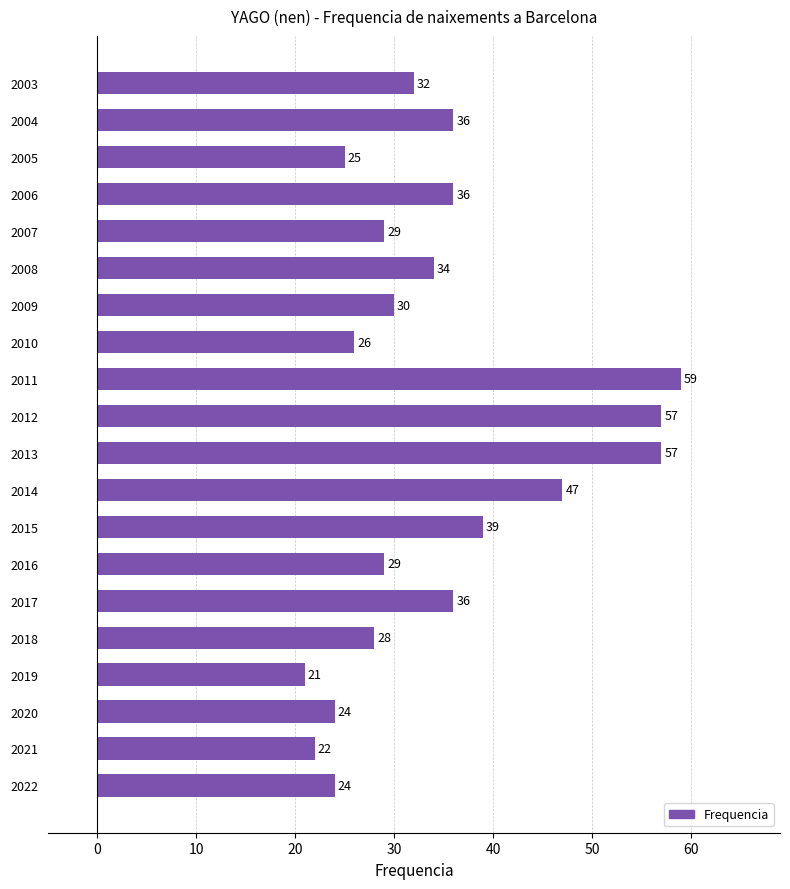

What is the ratio of the value at 2006 to the value at 2007?

1.2